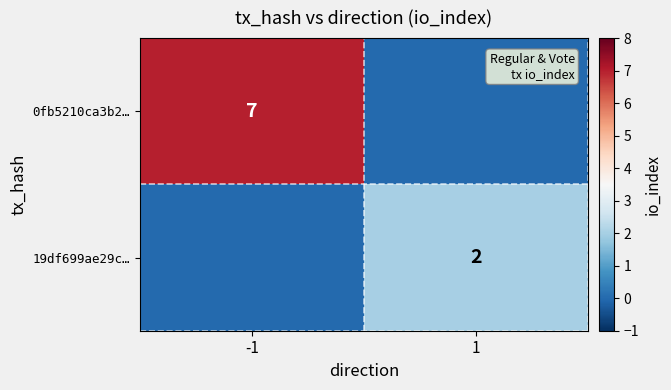

How many distinct data groups are displayed?

2